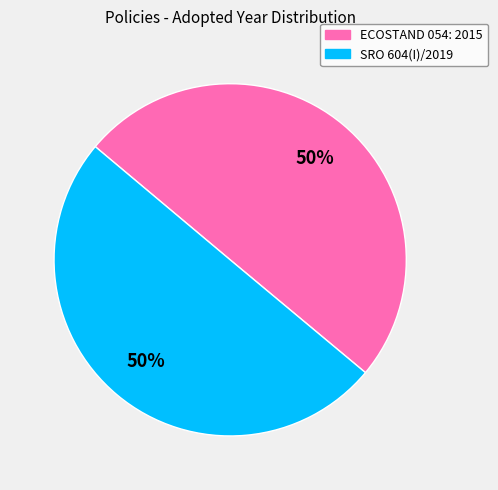

The ECOSTAND 054: 2015 slice represents 50% of the pie. True or false?

True